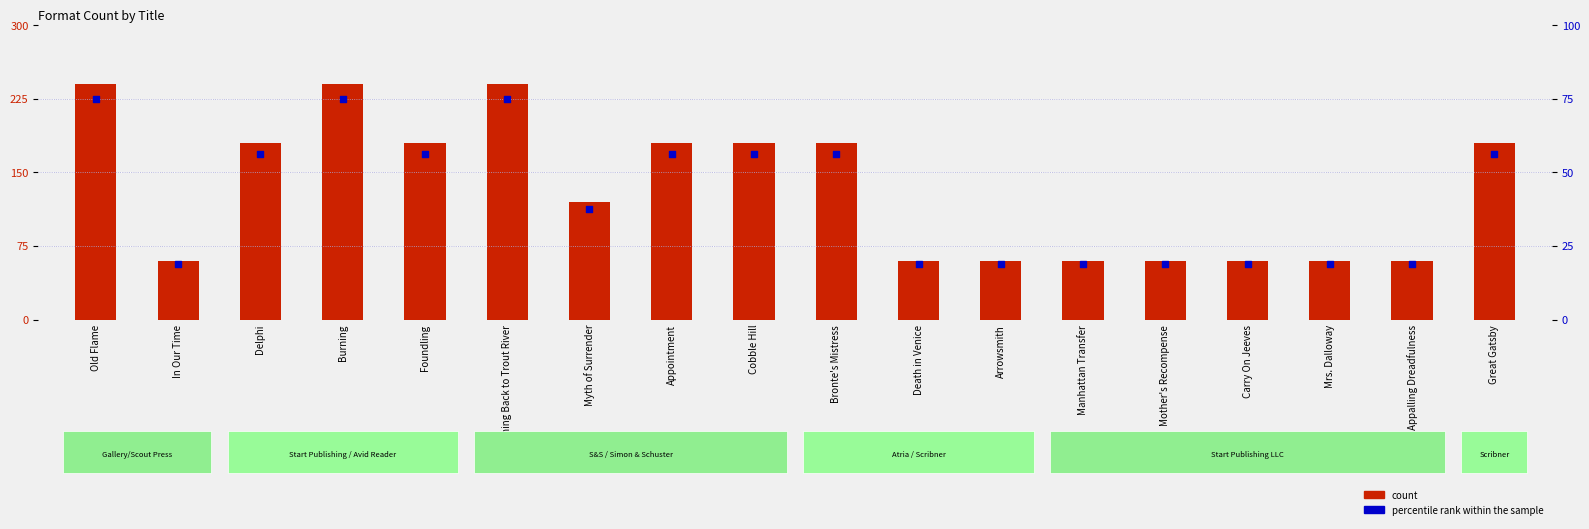

At which category is the sum across all series the highest?

Old Flame